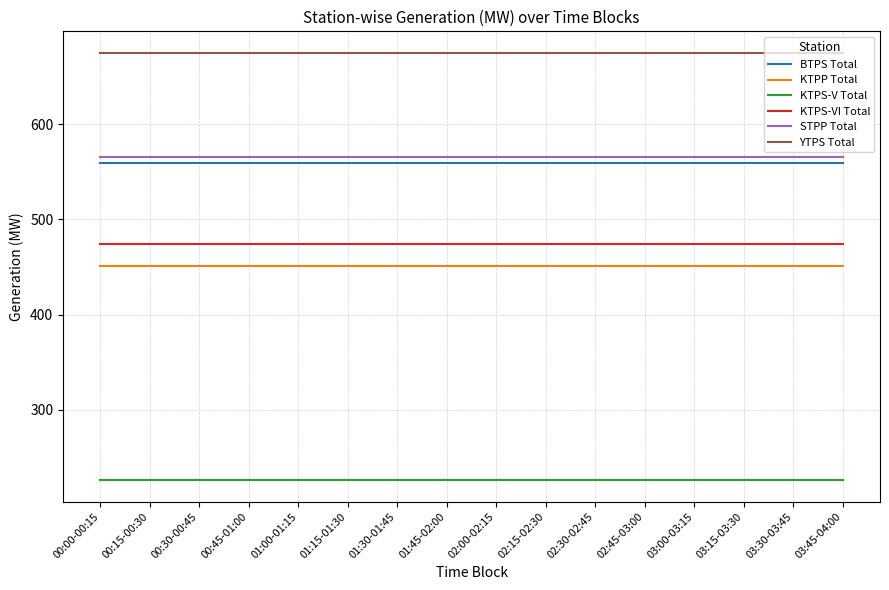

What is the smallest value displayed?

226.0